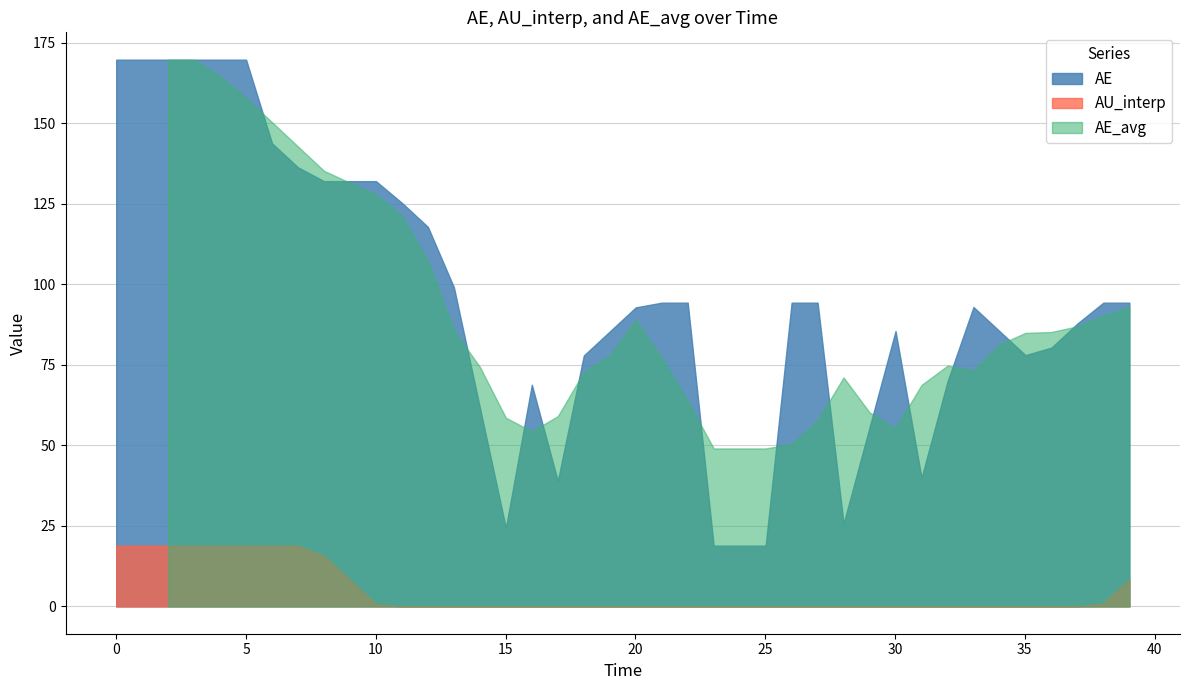

Is it true that AE equals 61.7 at 14?

True